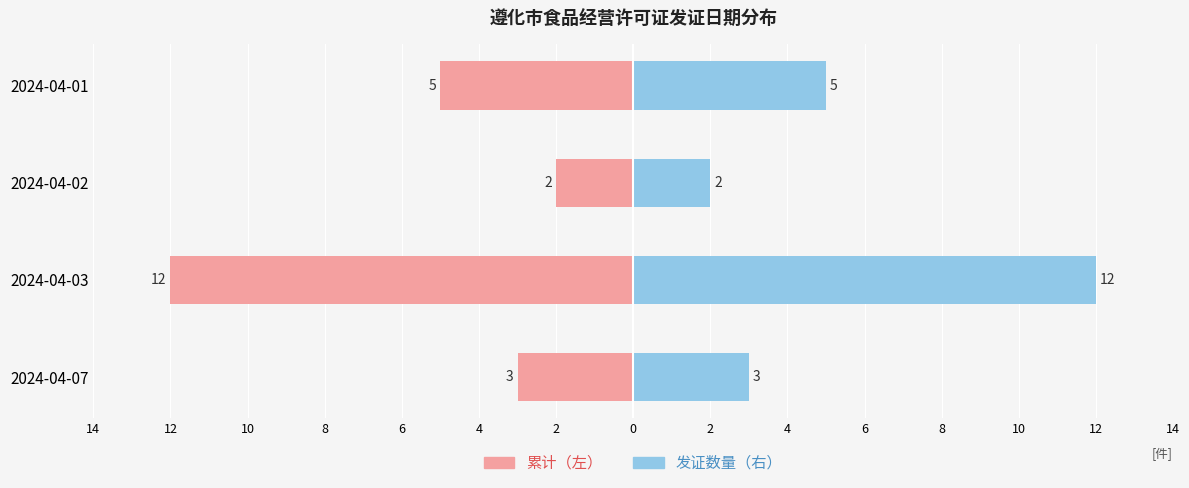

What are all the series names shown in the legend?

累计（左）, 发证数量（右）